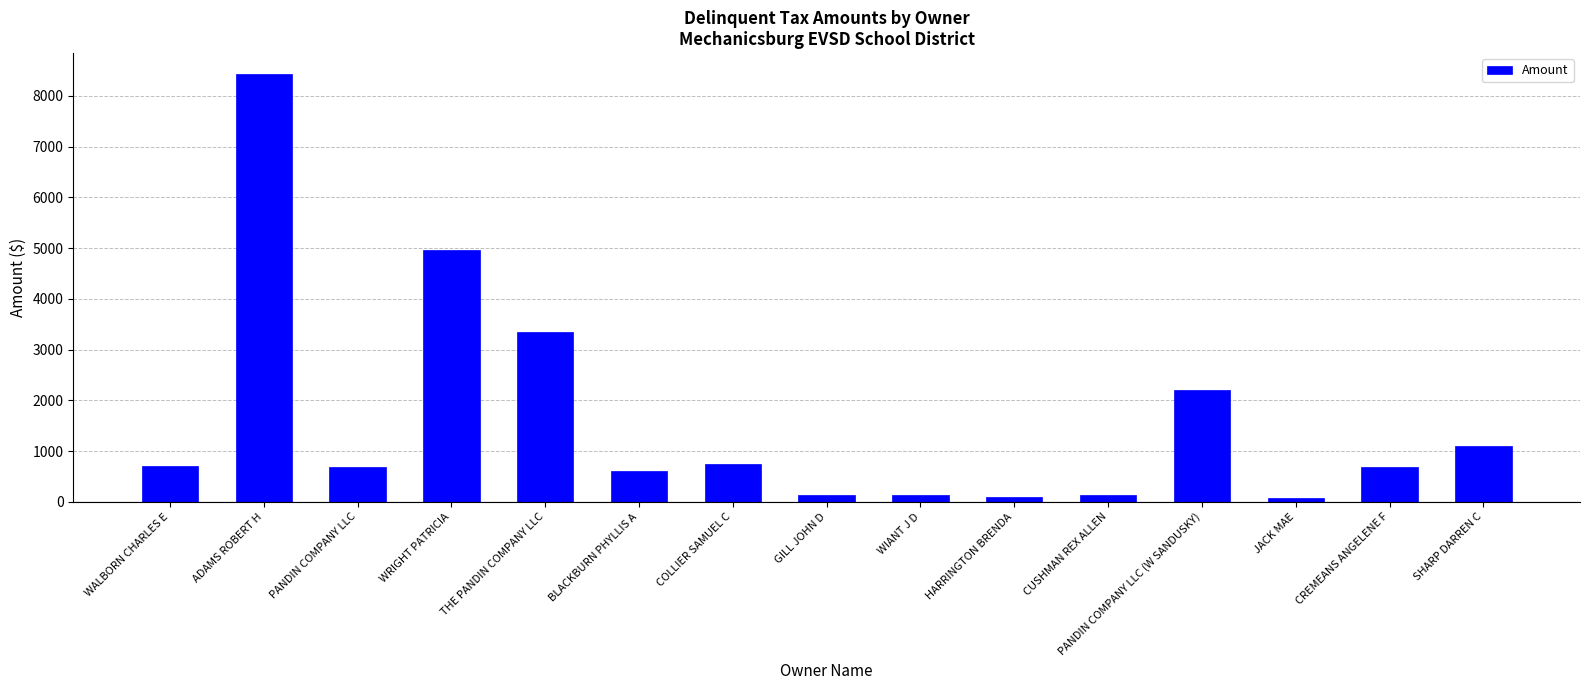

Which has a higher value, HARRINGTON BRENDA or COLLIER SAMUEL C?

COLLIER SAMUEL C